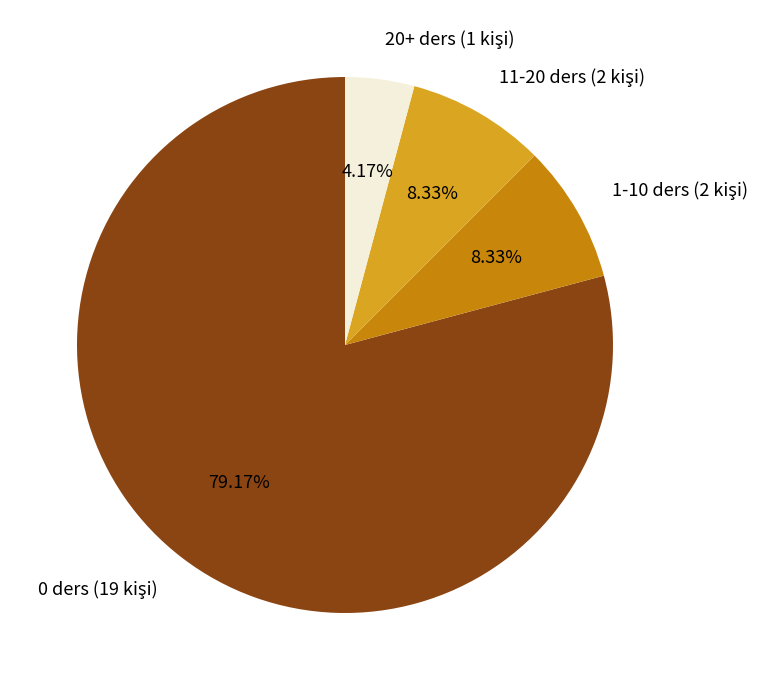

Count the number of slices in the pie.

4